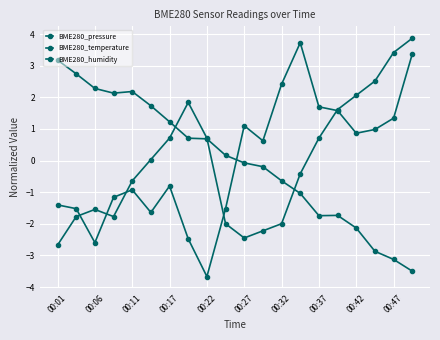

Is this an area chart (filled region under the line)?

No